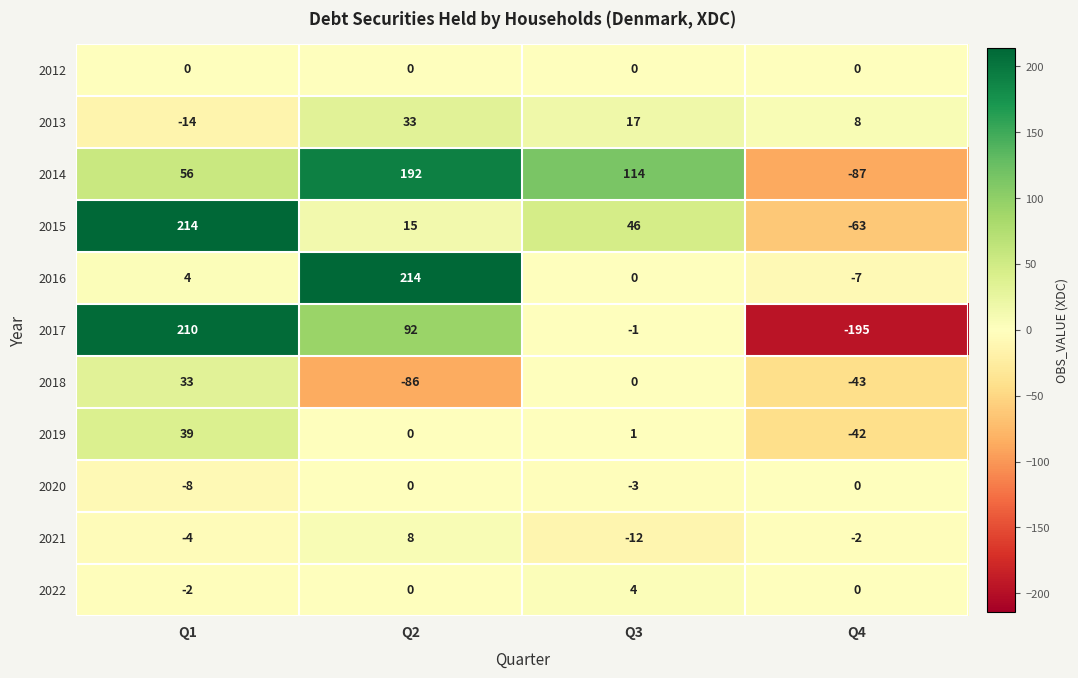

Between Q3 and Q4, which series saw the biggest shift?

2014